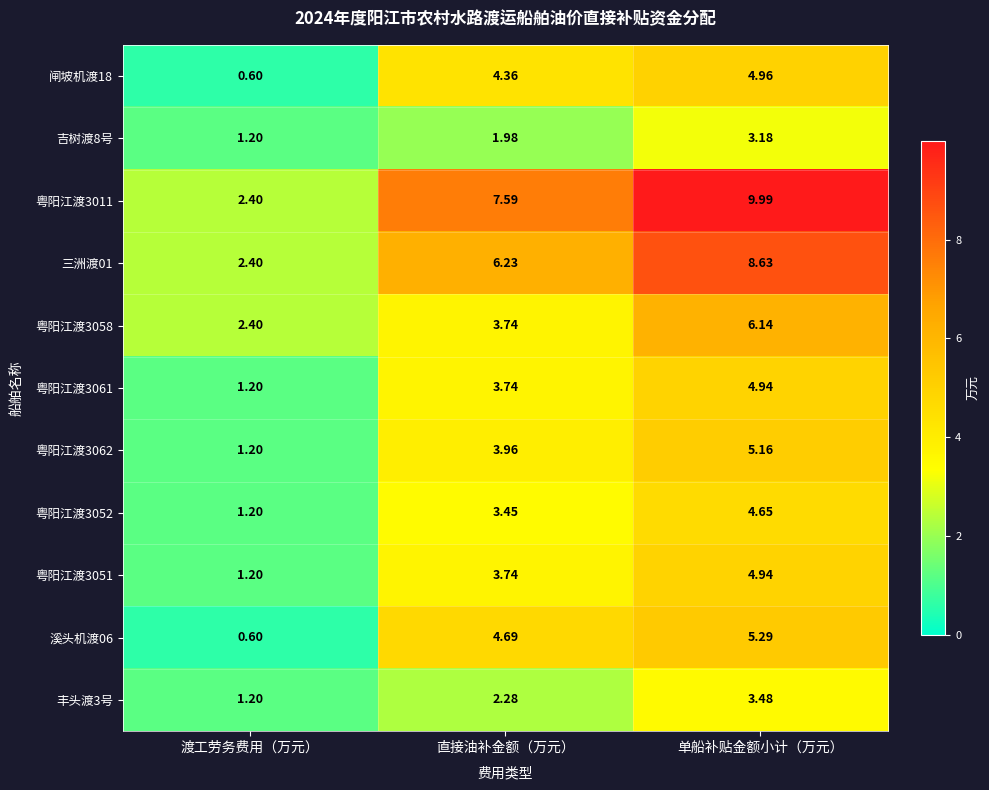

At which label does 吉树渡8号 reach its minimum?

渡工劳务费用（万元）